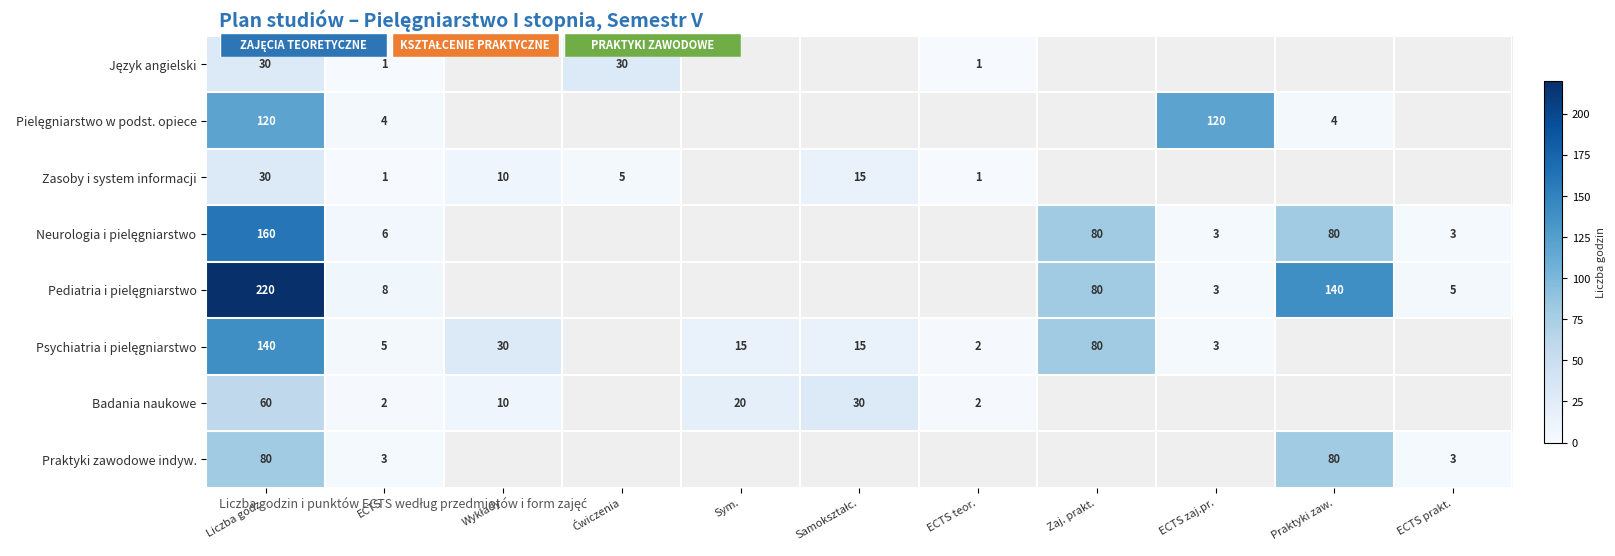

What is the smallest value displayed?

1.0